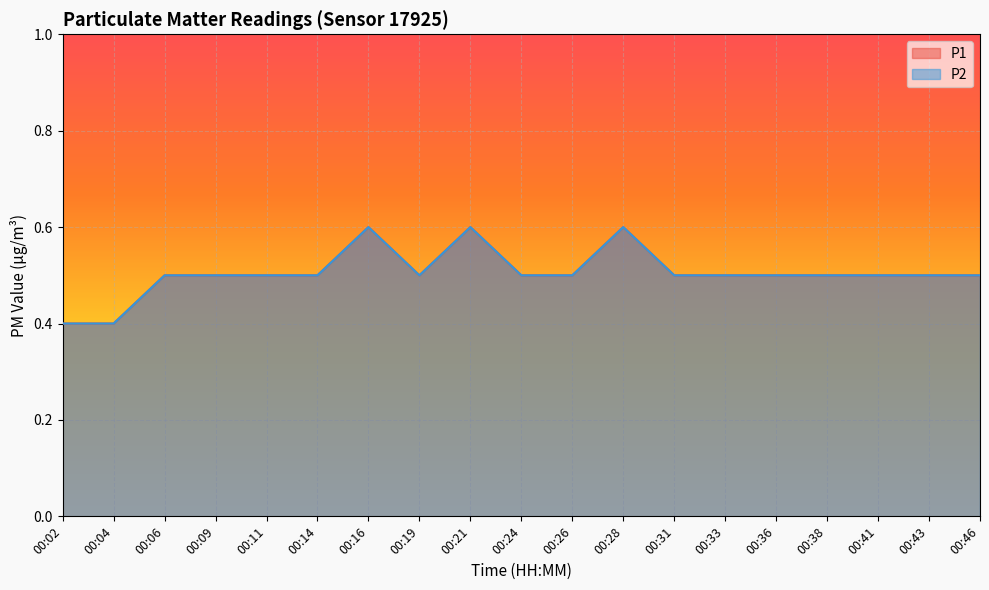

Which category has the lowest value across all series?

00:02